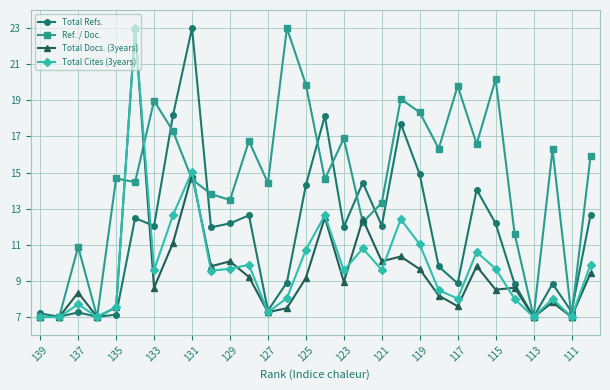

True or false: Total Refs. has more than 0 interior local peaks.

True